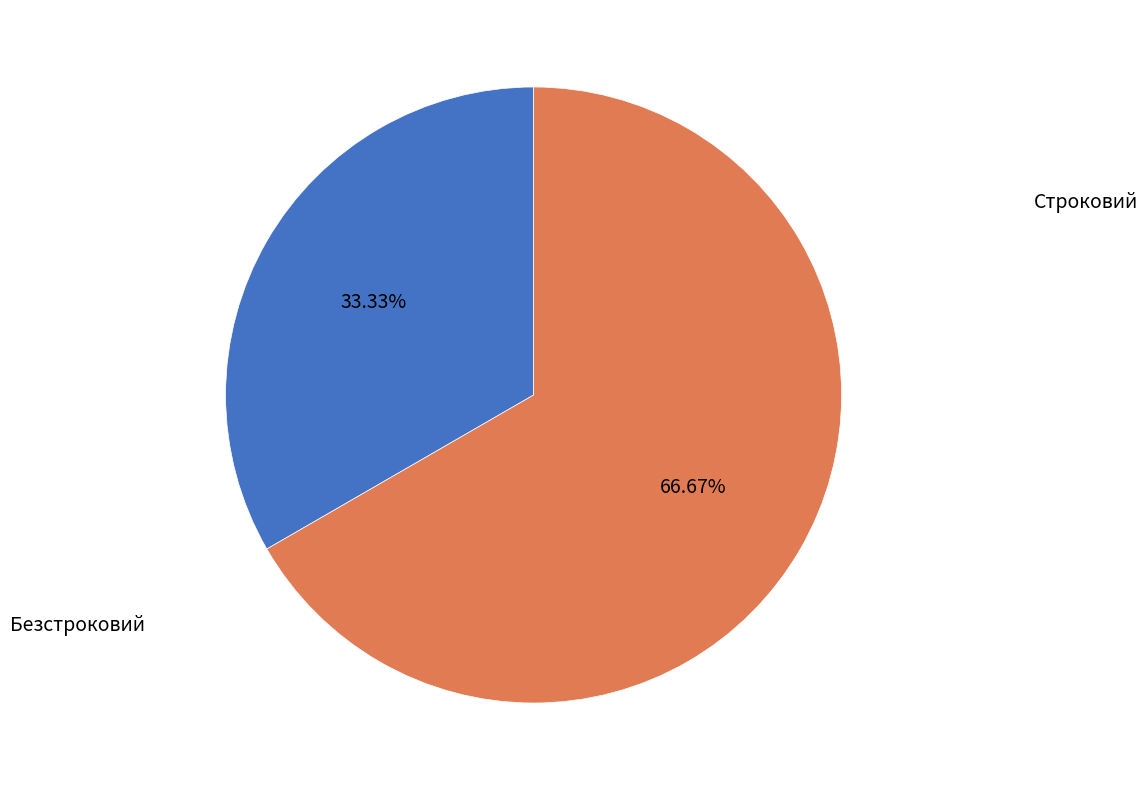

What percentage is NOT represented by Безстроковий?

33.3%